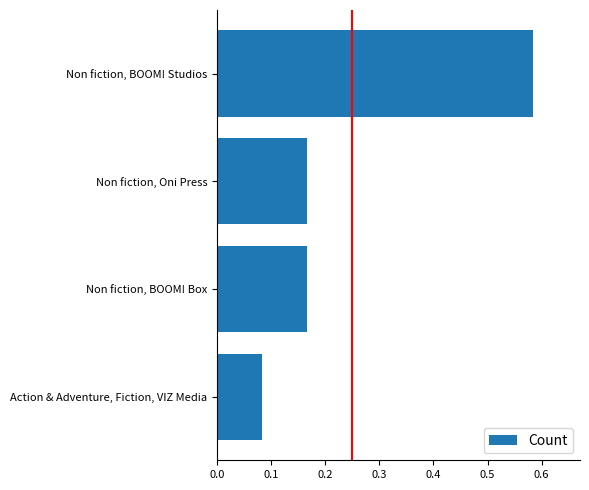

The value at Non fiction, Oni Press is 0.3. True or false?

False